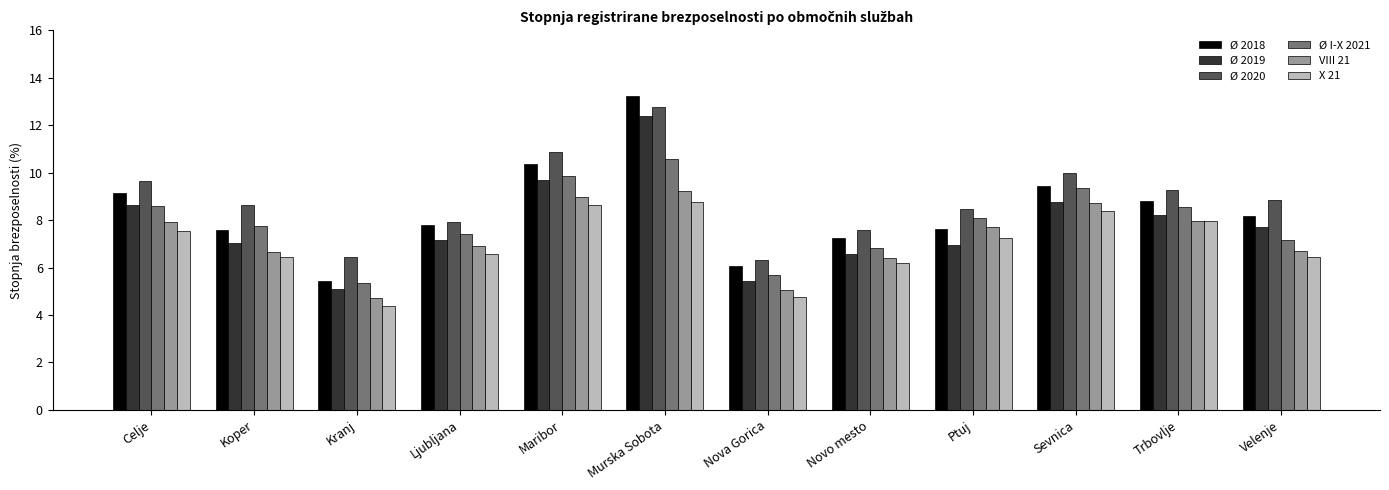

Rank the series at Koper from lowest to highest value.

X 21, VIII 21, Ø 2019, Ø 2018, Ø I-X 2021, Ø 2020